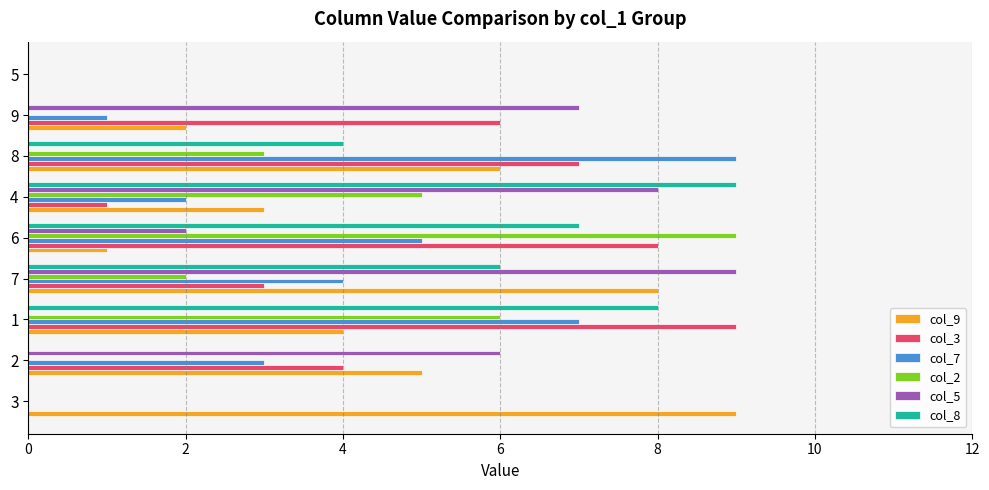

Is it true that col_5 equals 0 at 5?

True